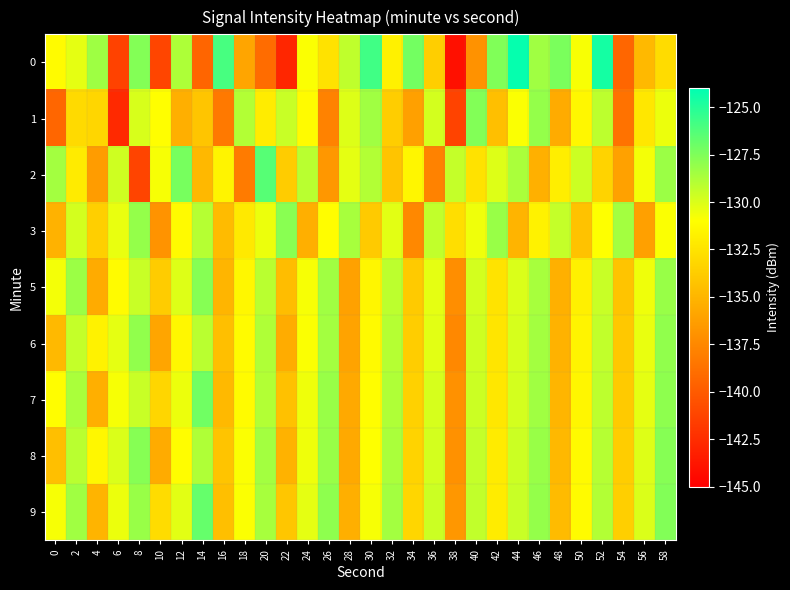

Rank the series by their maximum value, from highest to lowest.

0, 2, 9, 7, 1, 5, 8, 3, 6